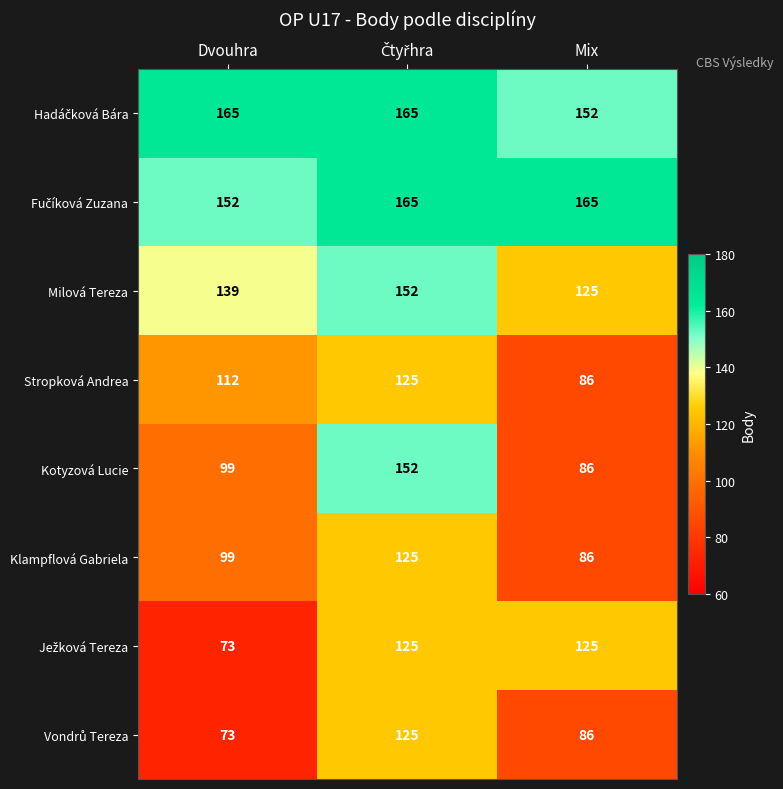

What is the sum of all Kotyzová Lucie values?

337